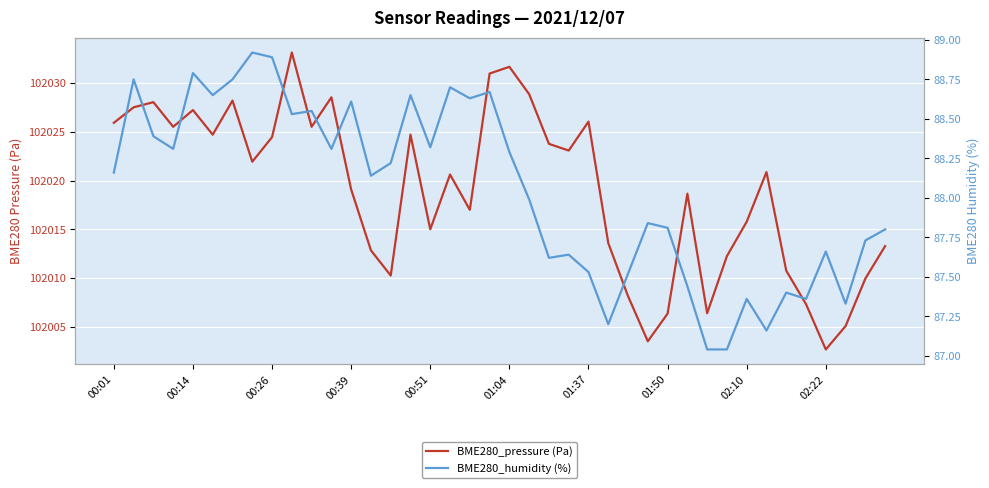

Where does the BME280_pressure (Pa) series first go above 102020?

00:01